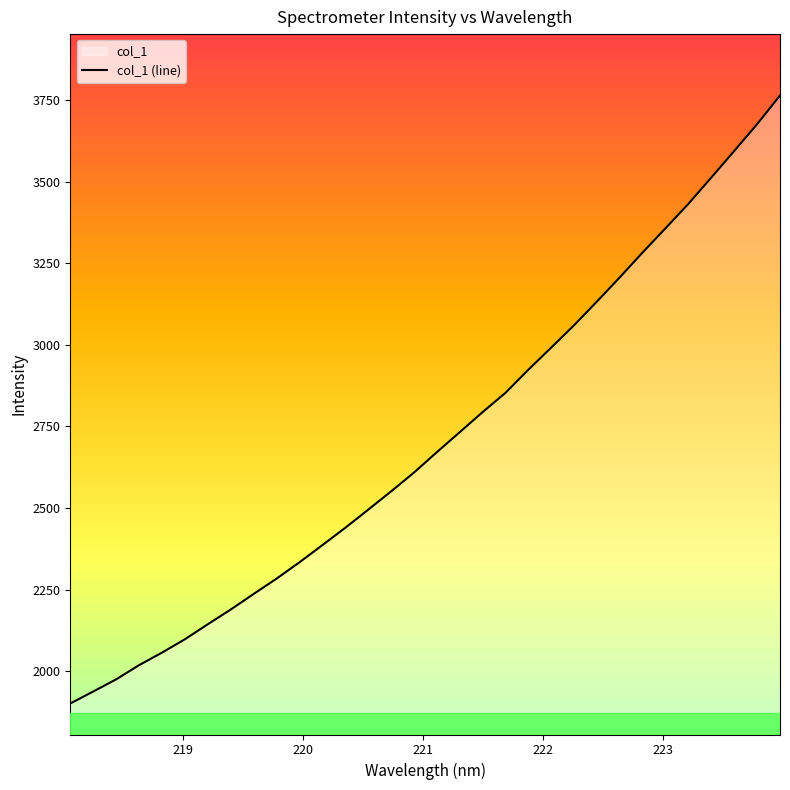

What is the maximum value shown in the chart?

3764.7